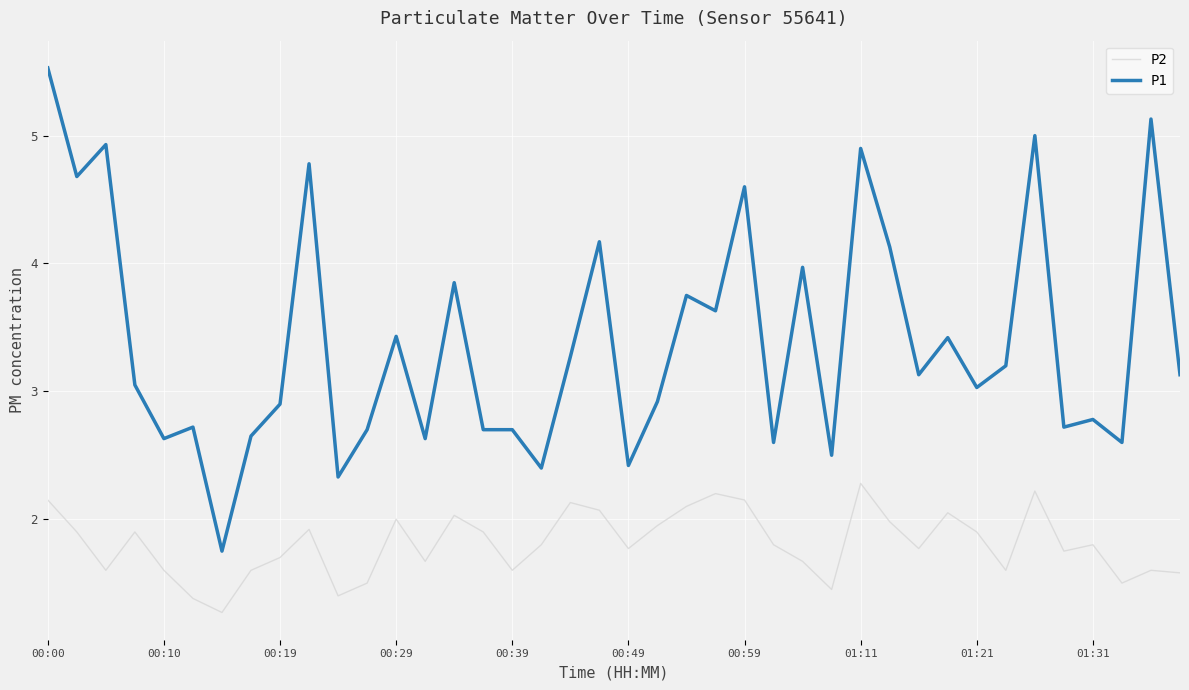

What is the difference between the maximum and minimum values in the P2 series?

1.0